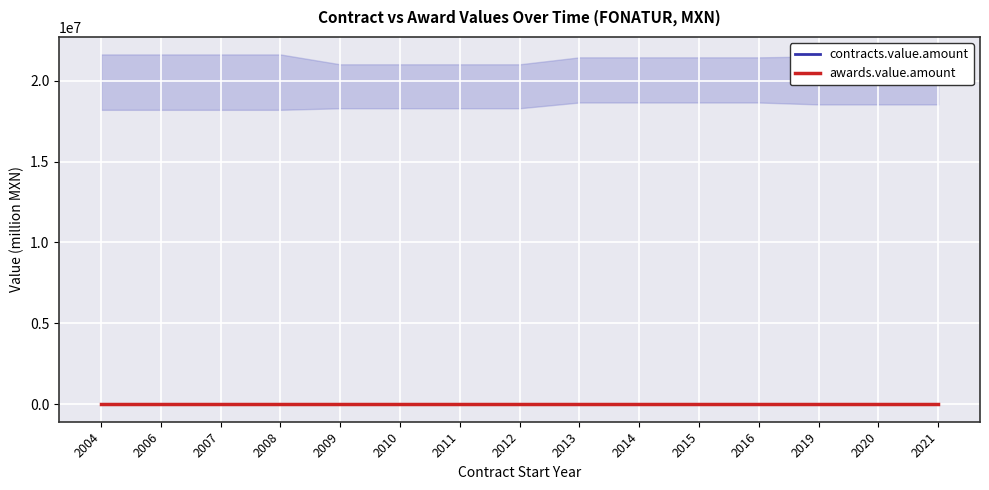

At which label does awards.value.amount reach its minimum?

2006